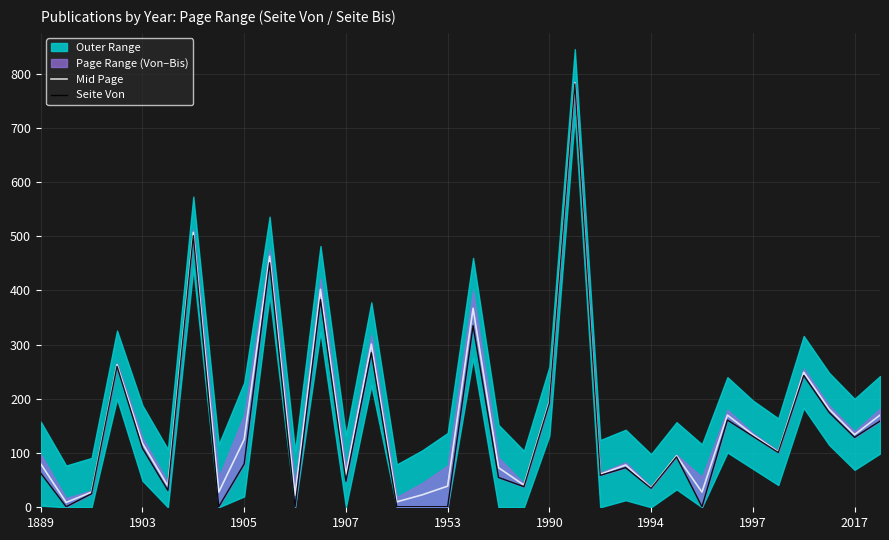

True or false: Seite Von and Mid Page cross at least once.

False